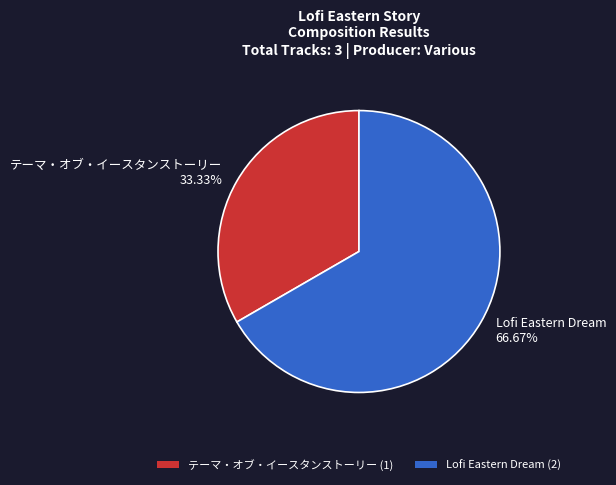

Between テーマ・オブ・イースタンストーリー 33.33% and Lofi Eastern Dream 66.67%, which is larger?

Lofi Eastern Dream 66.67%